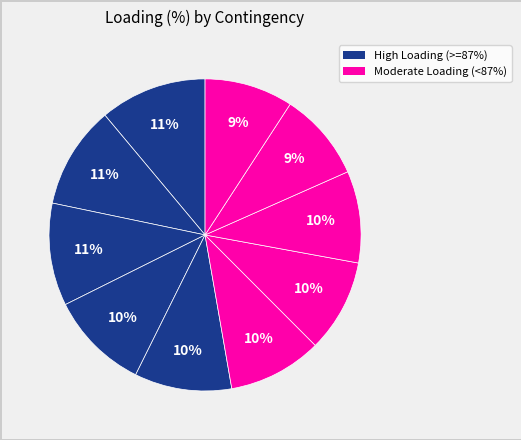

Count the number of slices in the pie.

10